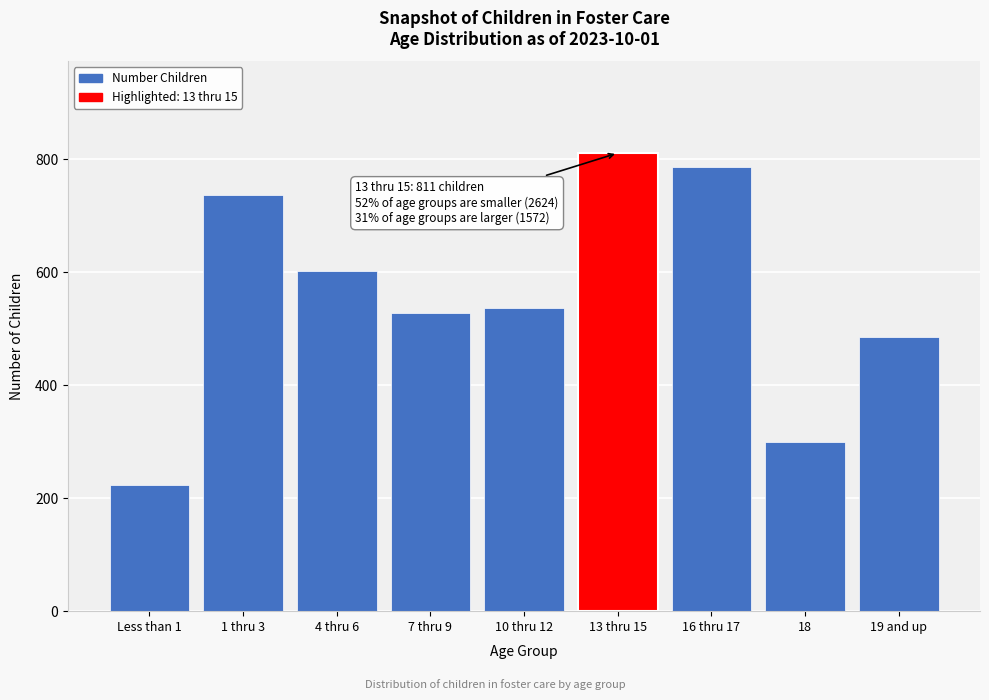

Reading left to right, what are all the values shown in this chart?

223	736	602	527	536	811	787	299	486